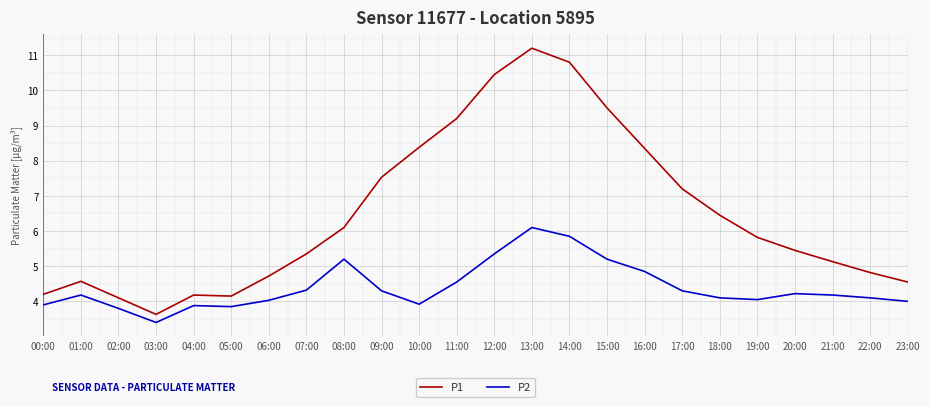

What is the sum of the P2 values at 07:00 and 22:00?

8.4